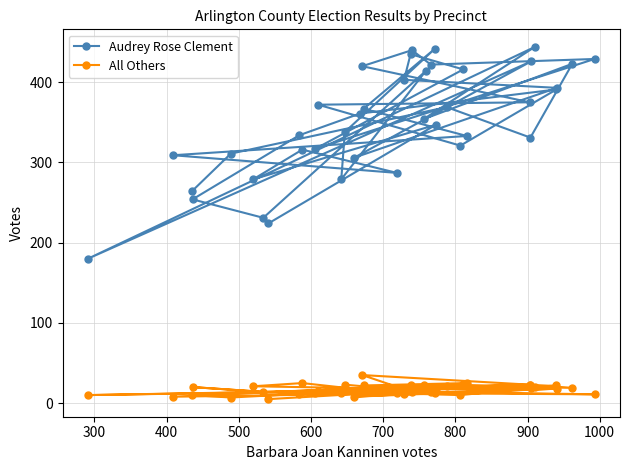

Which series has the largest range (max minus min)?

Audrey Rose Clement